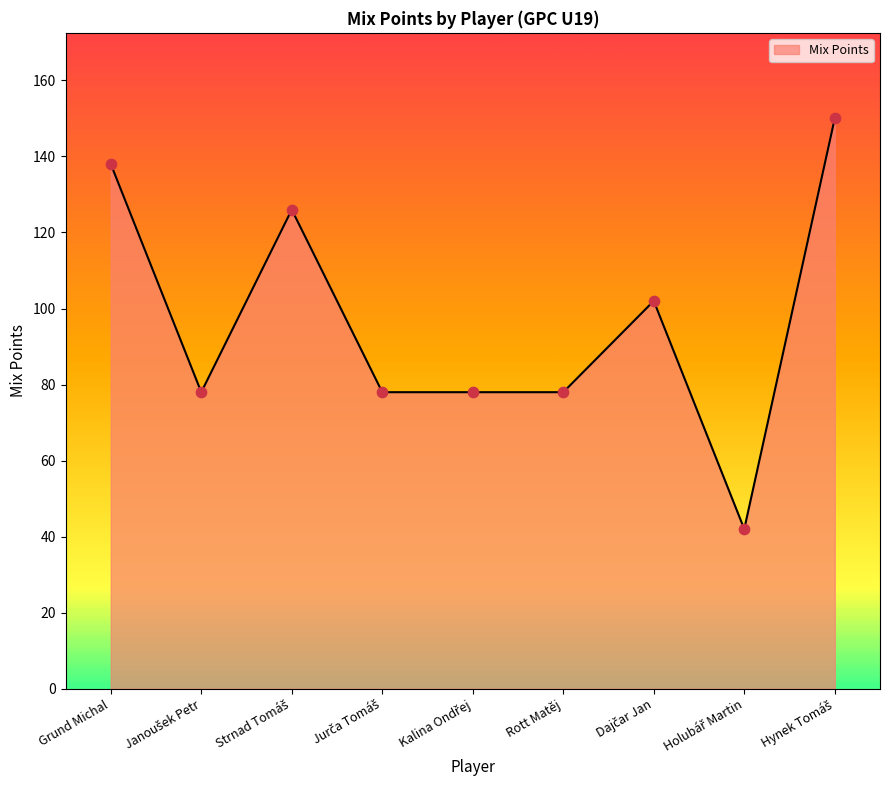

The value at Rott Matěj is 78. True or false?

True